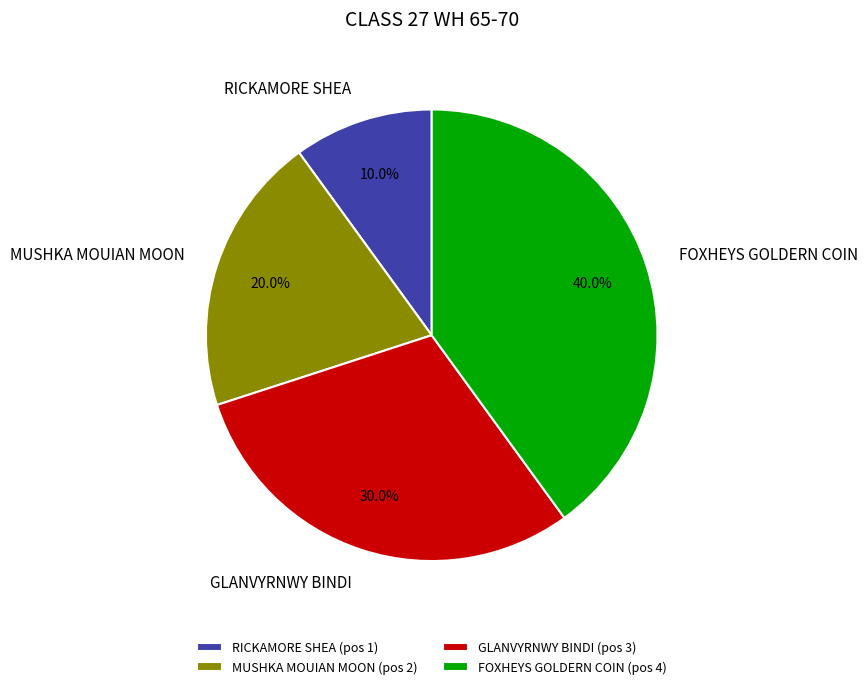

Does MUSHKA MOUIAN MOON account for over 50% of the chart?

No